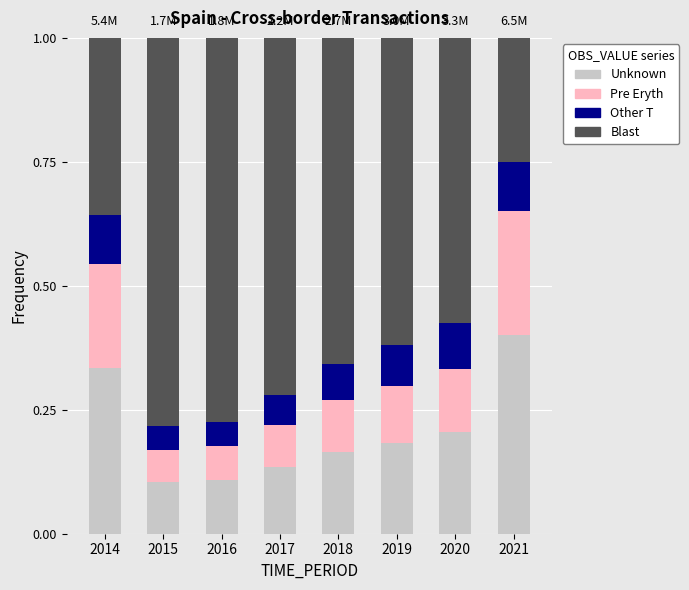

Count the Unknown values in the range 0 to 1.

8